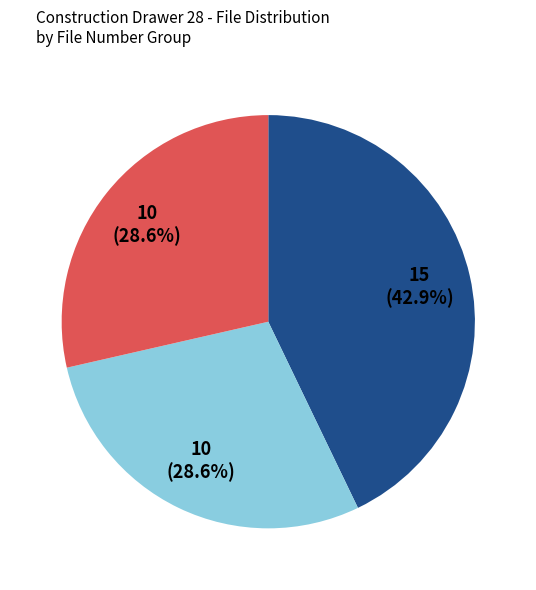

Is there any slice that represents more than half of the pie?

No